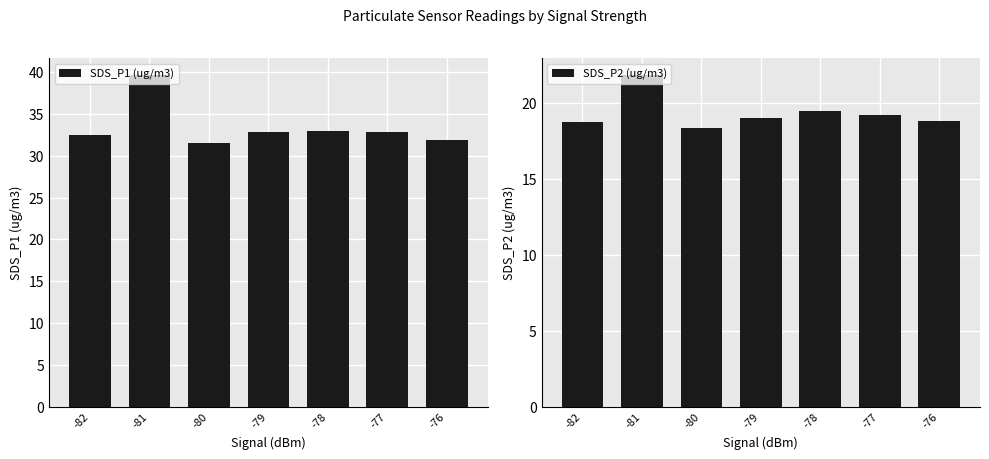

Reading right to left, list all the values displayed in this chart.

SDS_P1 (ug/m3): -76=31.9	-77=32.8	-78=33.0	-79=32.8	-80=31.5	-81=39.7	-82=32.5
SDS_P2 (ug/m3): -76=18.8	-77=19.2	-78=19.4	-79=19.0	-80=18.3	-81=21.9	-82=18.7